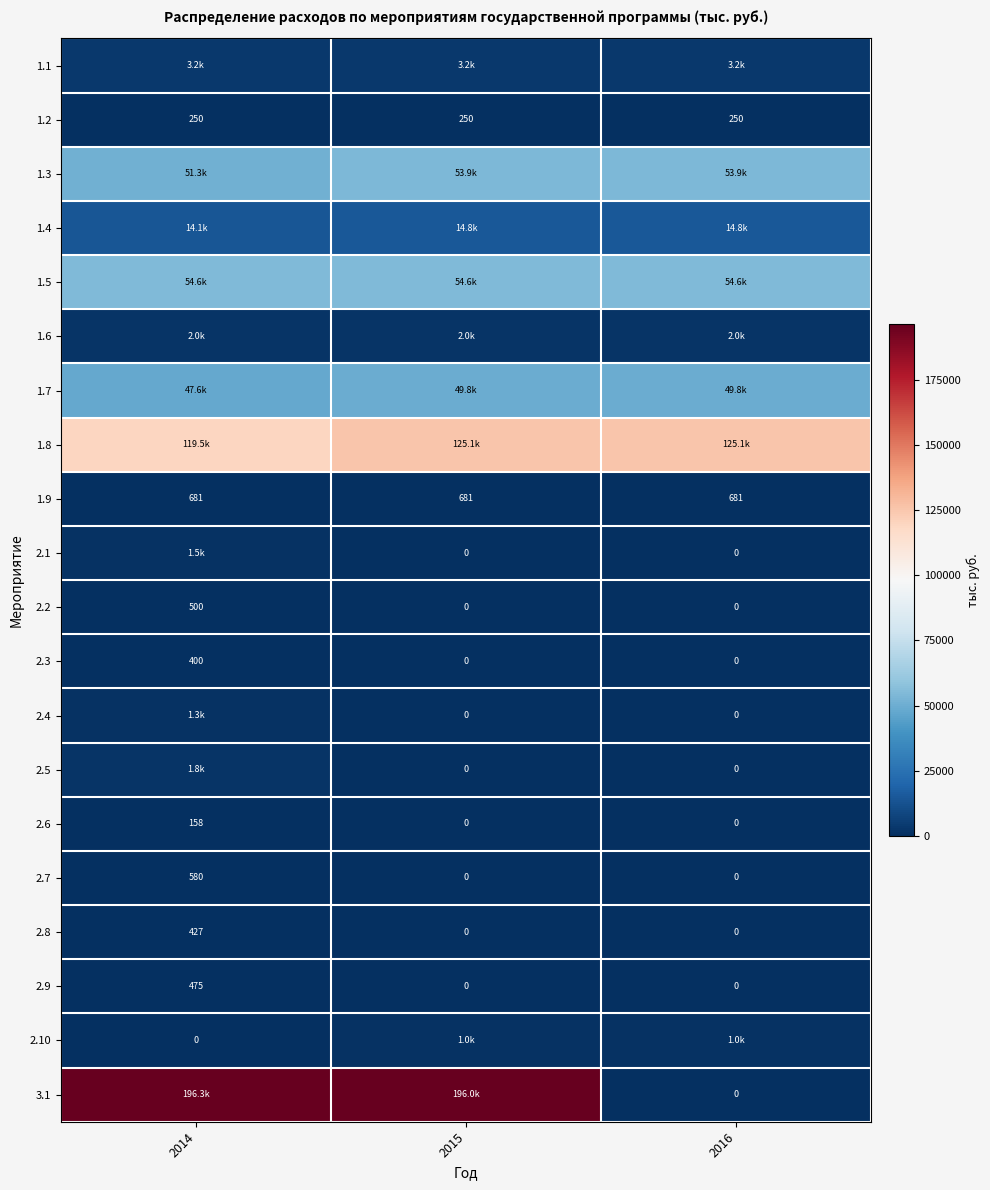

Which category has the highest value across all series?

2014